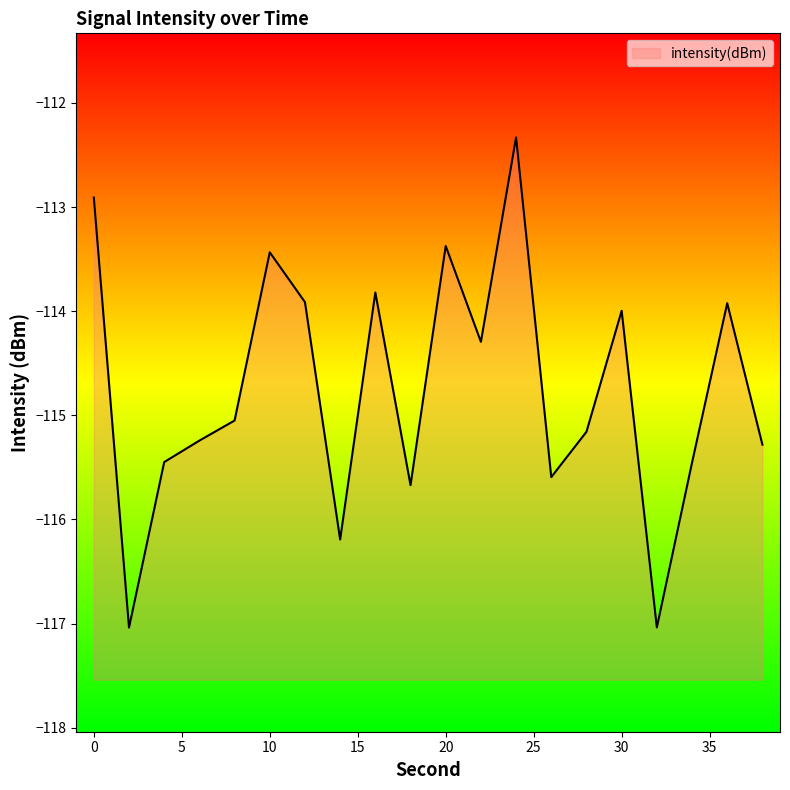

List the labels in order of value, largest first.

24, 0, 20, 10, 16, 12, 36, 30, 22, 8, 28, 6, 38, 4, 34, 26, 18, 14, 32, 2